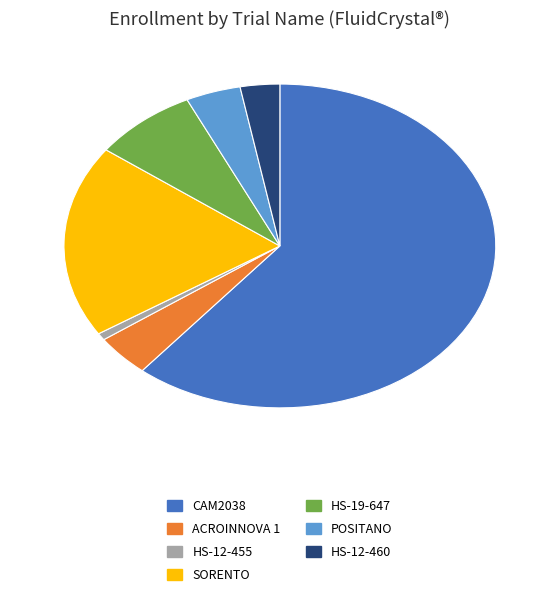

True or false: HS-19-647 accounts for 21% of the total.

False